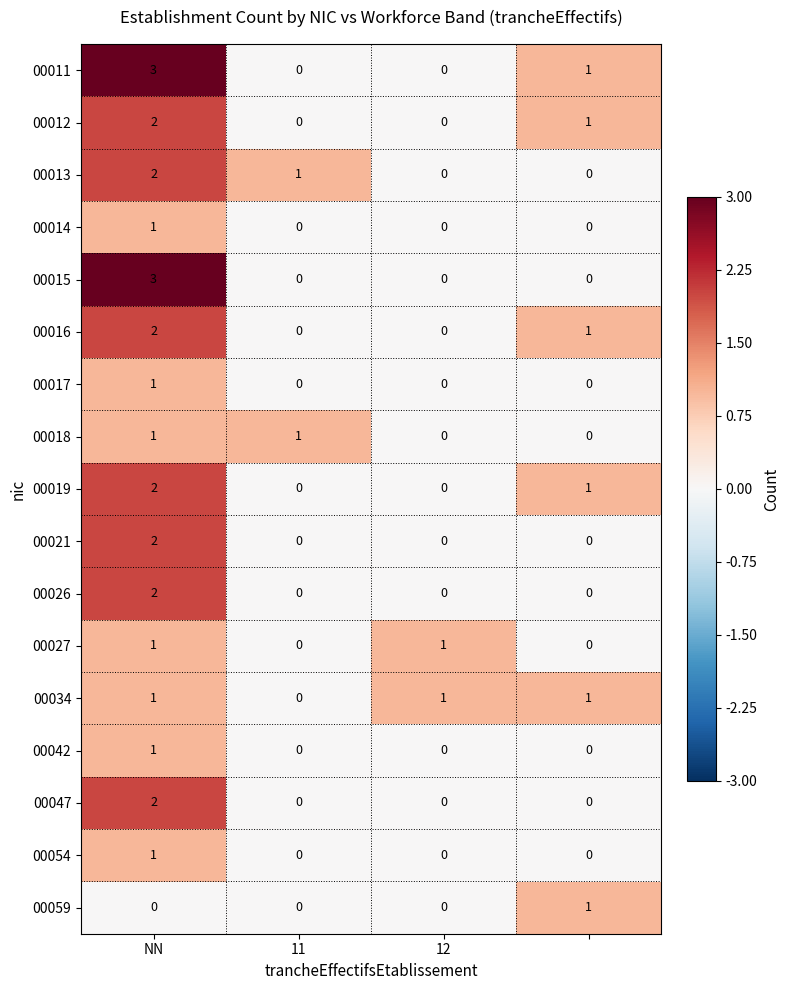

What is the maximum value shown in the chart?

3